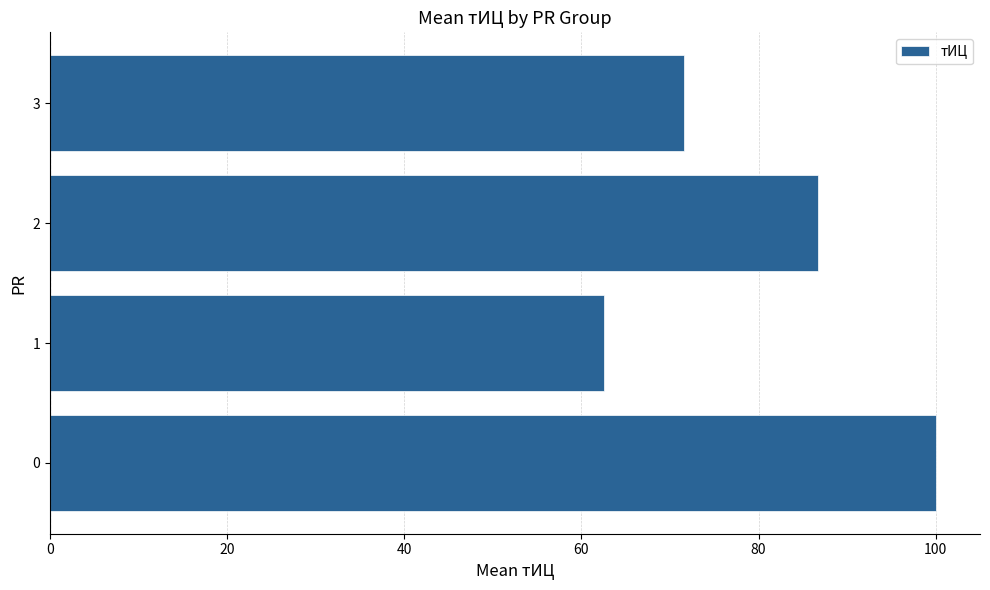

What is the smallest value displayed?

62.5